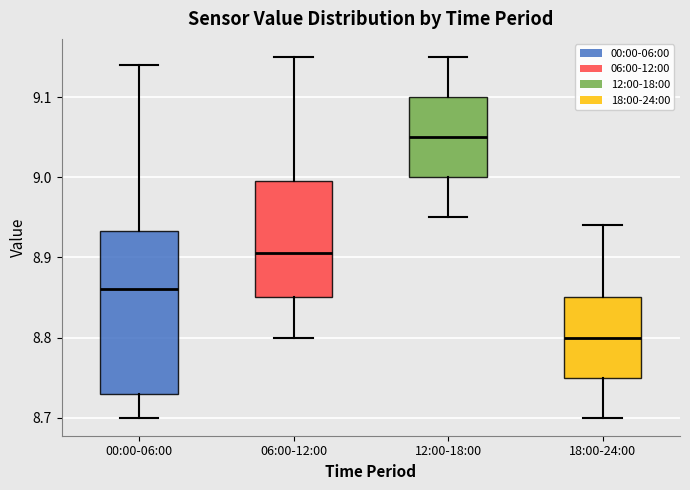

Where does the median line of the box for 06:00-12:00 sit on the y-axis? The values are not printed on the chart, so give them approximately, as read against the axis.

8.91